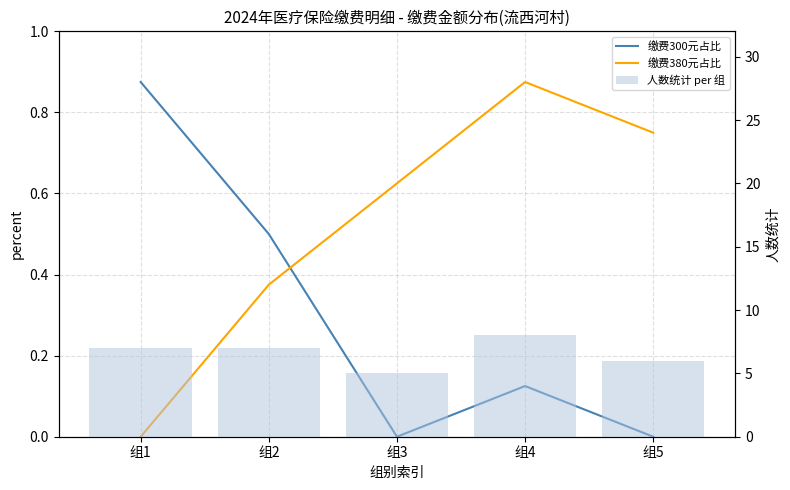

Read the 人数统计 per 组 value at 组4.

8.0